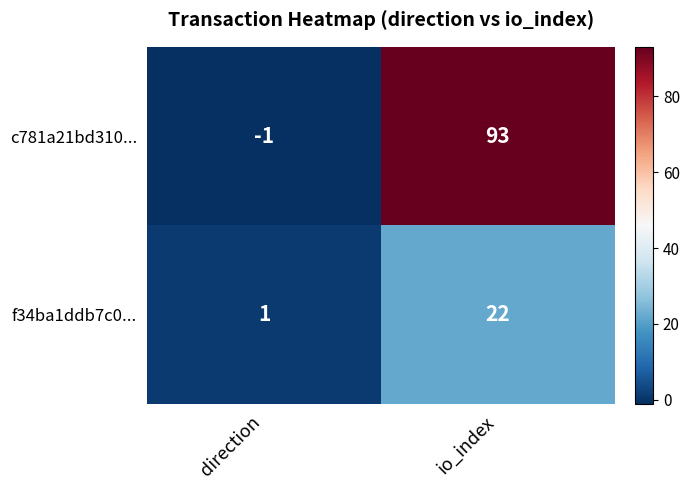

What is the greatest value displayed?

93